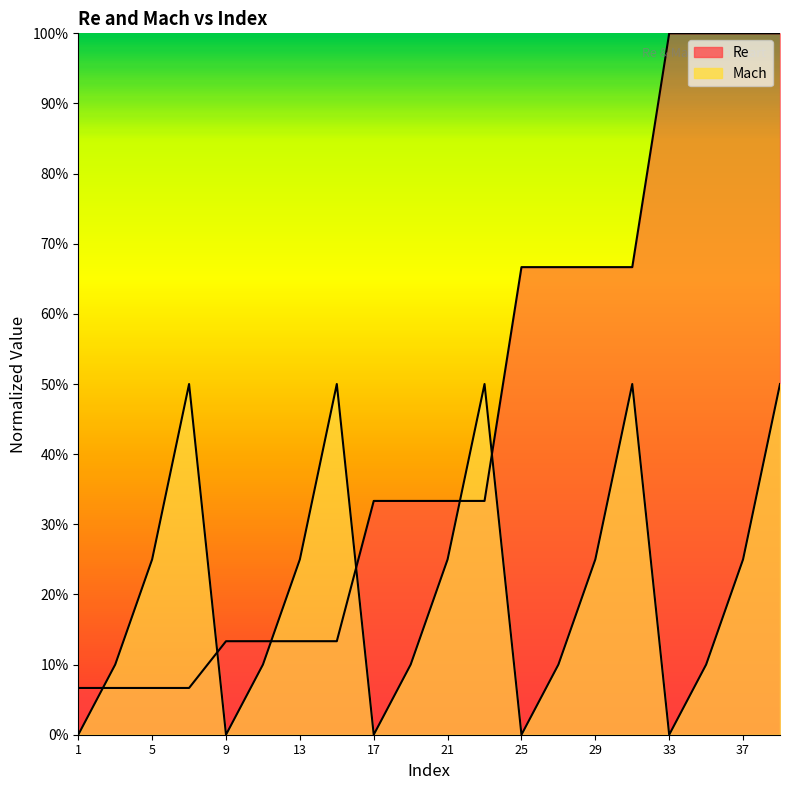

What is the highest value of the Re series?

1.0